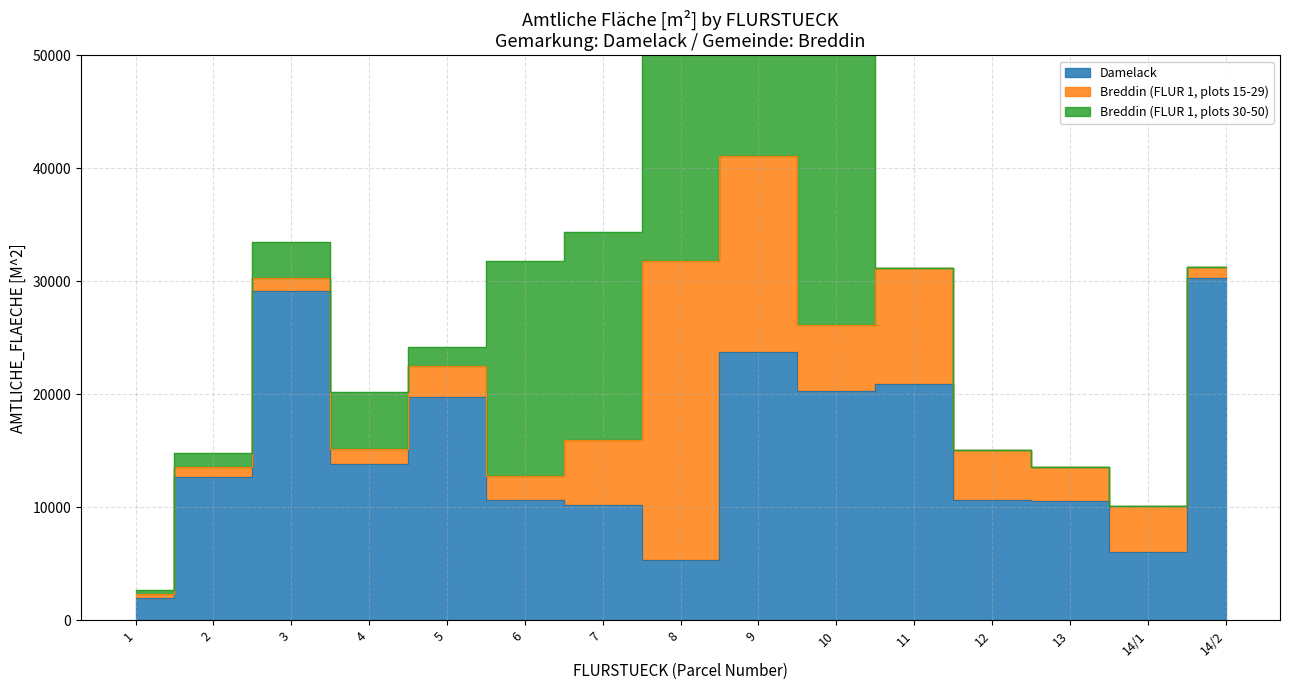

Is it true that Damelack equals 13824 at 4?

True